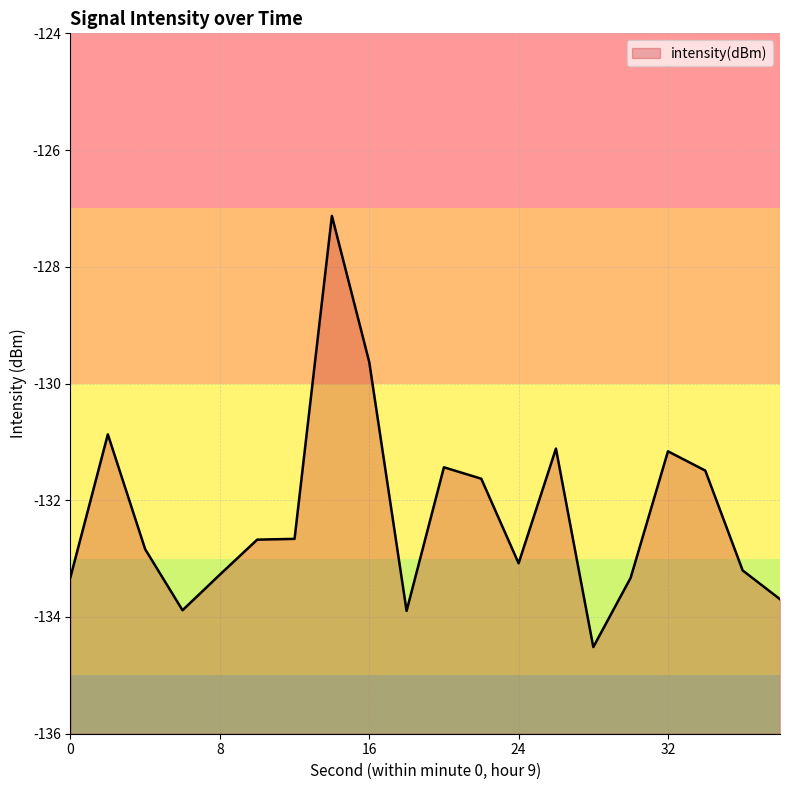

List the labels in order of value, largest first.

14, 16, 2, 26, 32, 20, 34, 22, 12, 10, 4, 24, 36, 8, 0, 30, 38, 6, 18, 28